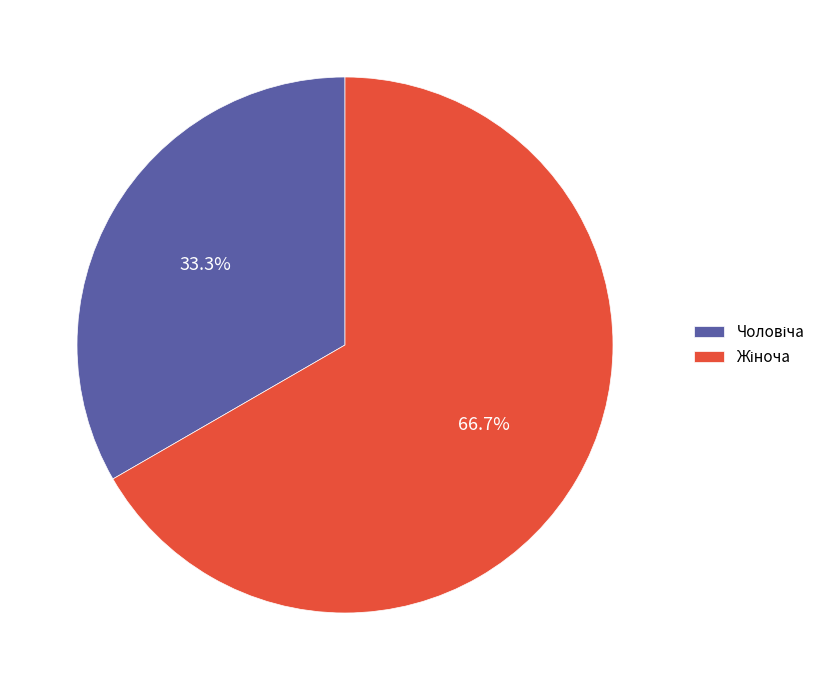

Does any single category account for the majority?

Yes